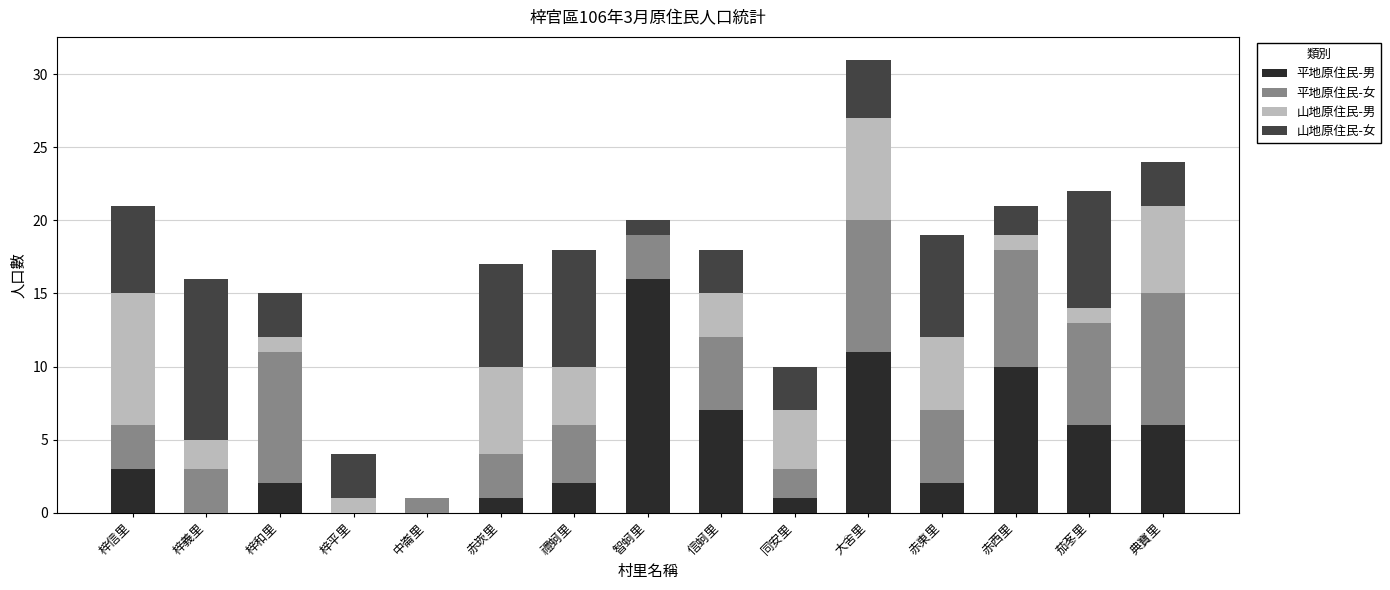

At which category is the sum across all series the highest?

大舍里